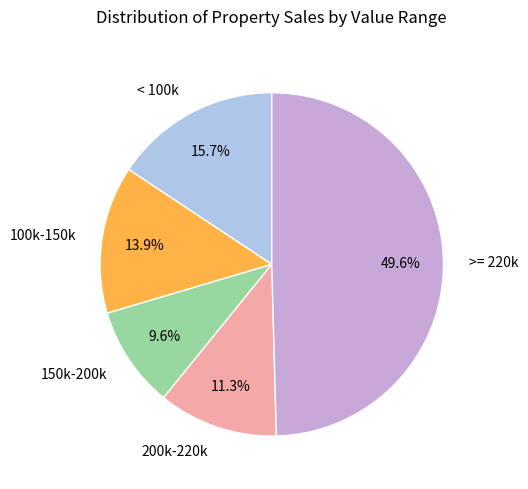

Which has a higher value, 200k-220k or < 100k?

< 100k